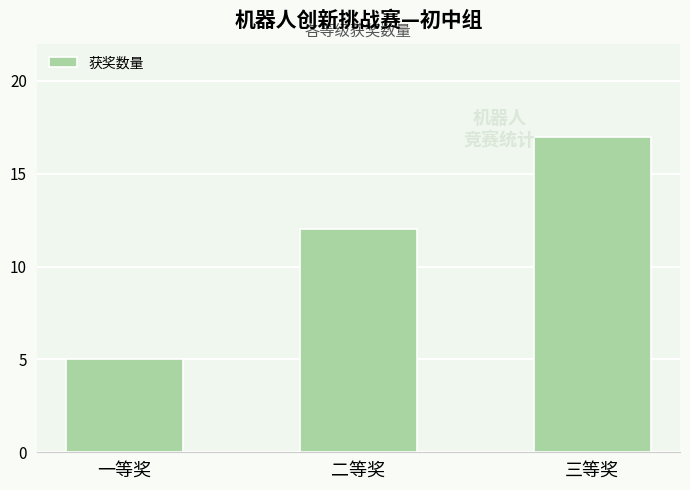

What is the smallest value displayed?

5